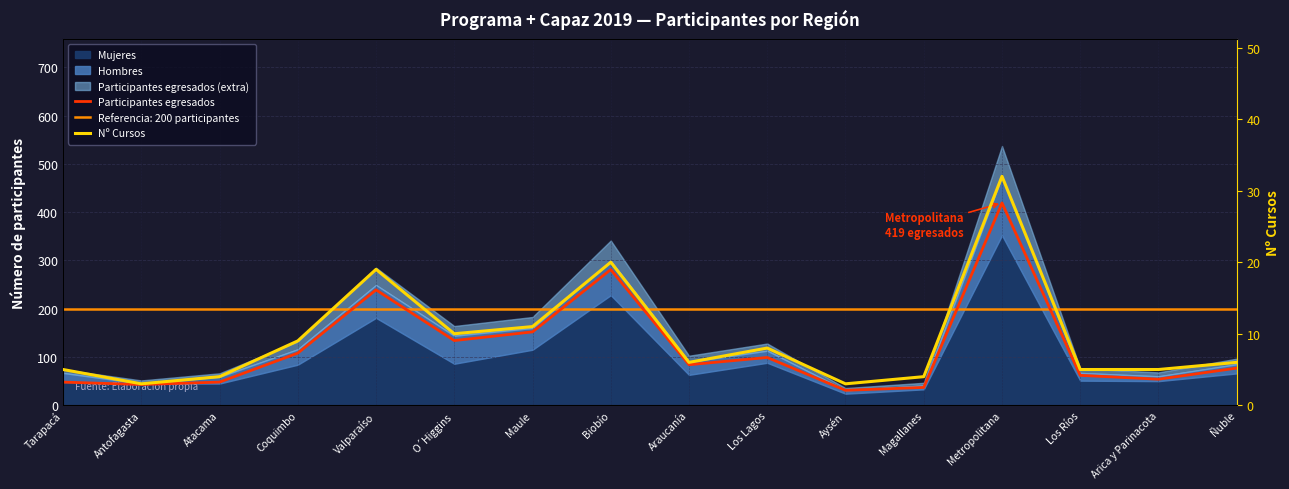

Is the value of Nº Cursos at Araucanía greater than the value of Participantes egresados at Valparaíso?

No